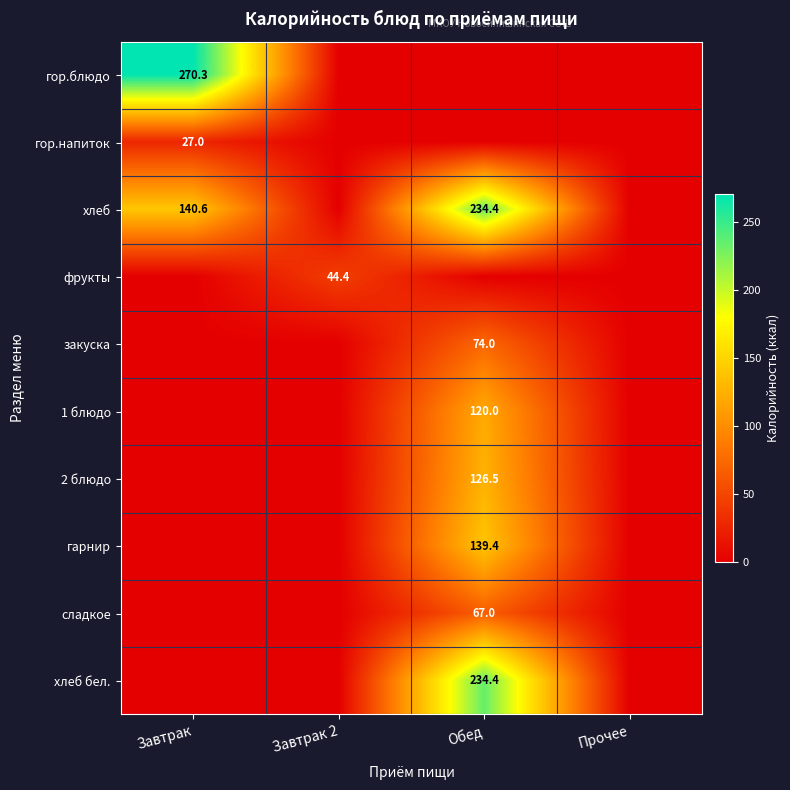

What is the maximum value shown in the chart?

270.3